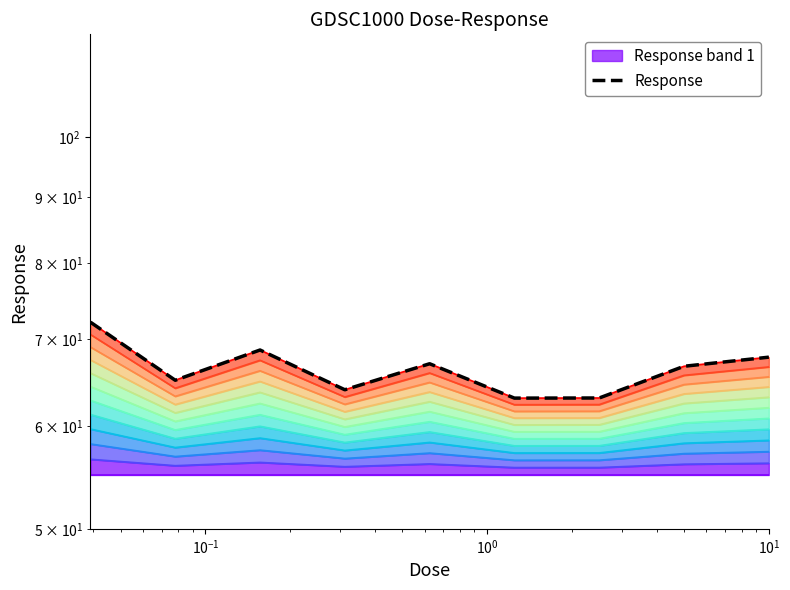

How many interior local valleys (lower than both neighbors) does the data have?

3